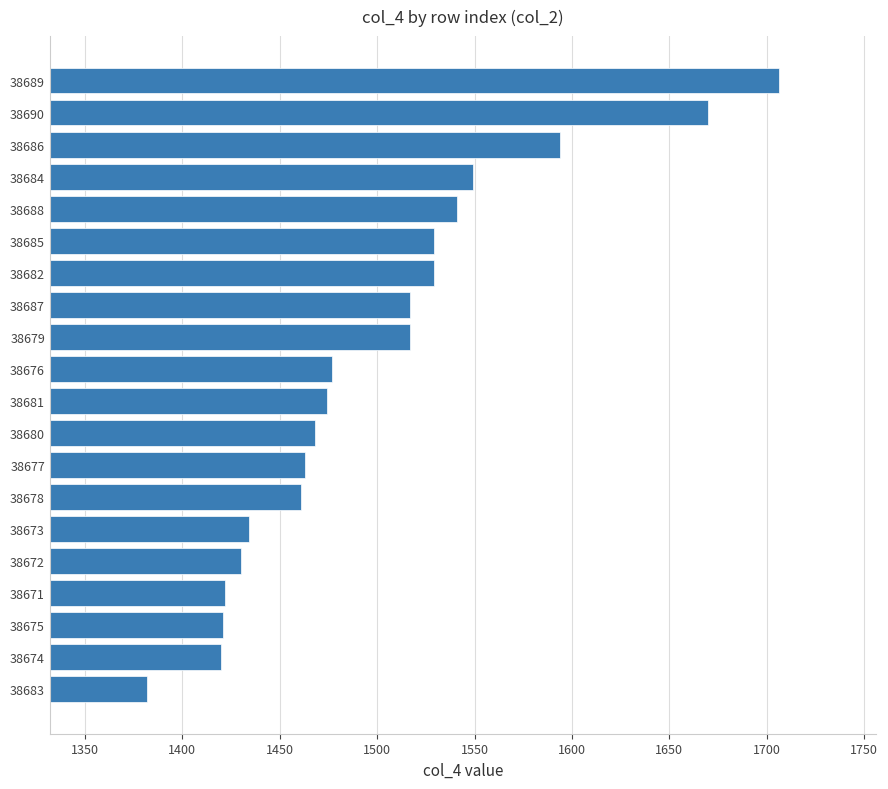

Approximately how many times larger is the value at 38685 compared to 38682?

1.0